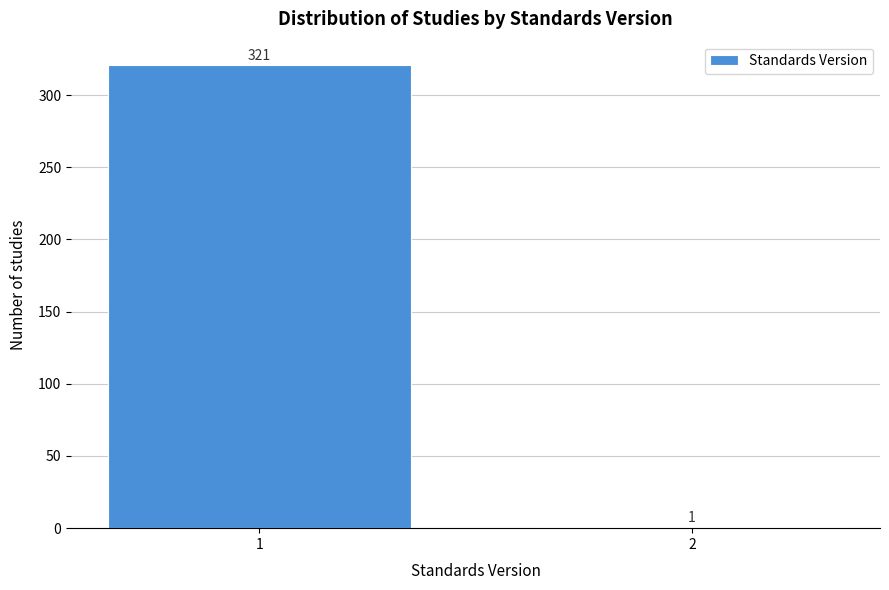

Reading right to left, extract all data points from this chart.

2=1	1=321